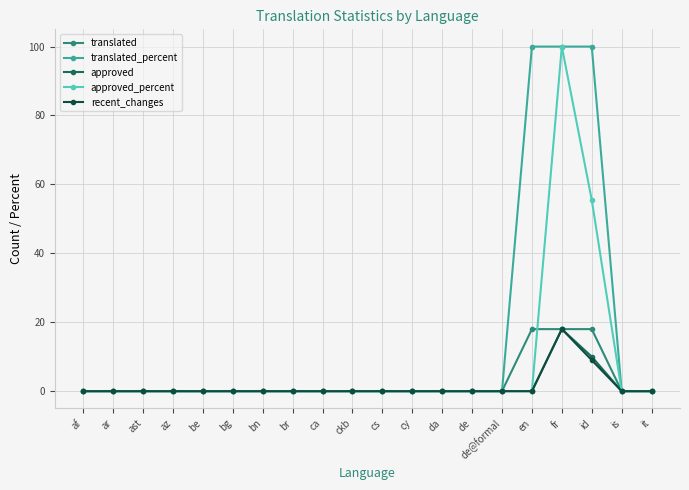

Which series has the largest total across all categories?

translated_percent